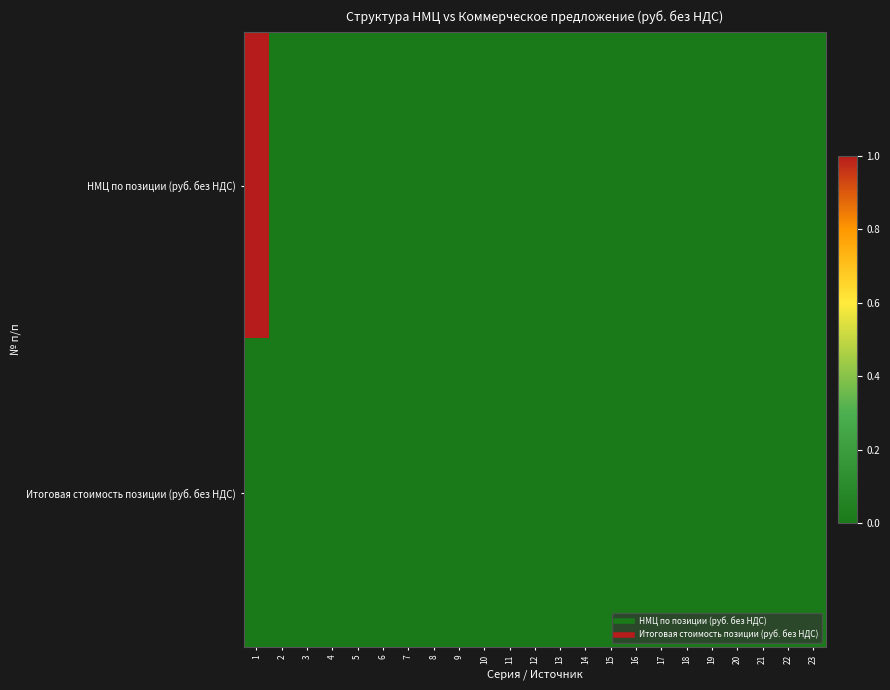

List the series in order of their peak value, highest first.

НМЦ по позиции (руб. без НДС), Итоговая стоимость позиции (руб. без НДС)